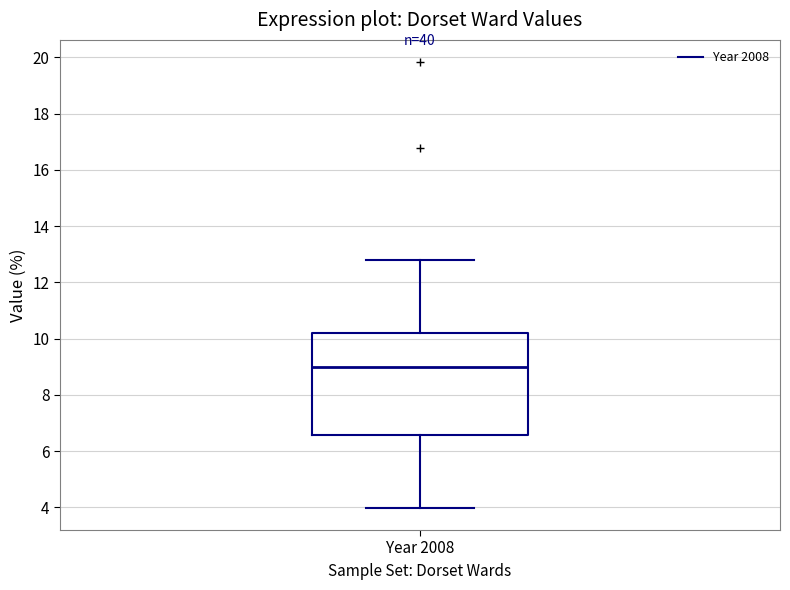

Read this box plot against the y-axis: the position of the median line, the range covered by the box, and the ends of both whiskers. The values are not printed on the chart, so give them approximately, as read against the axis.

median 9.0, box 6.6 to 10.2, whiskers 4.0 to 12.8